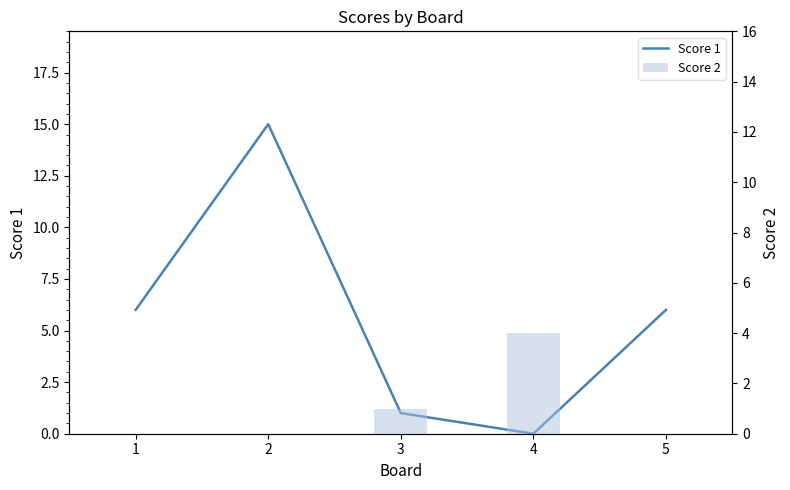

At which label is Score 1 closest to 7?

1